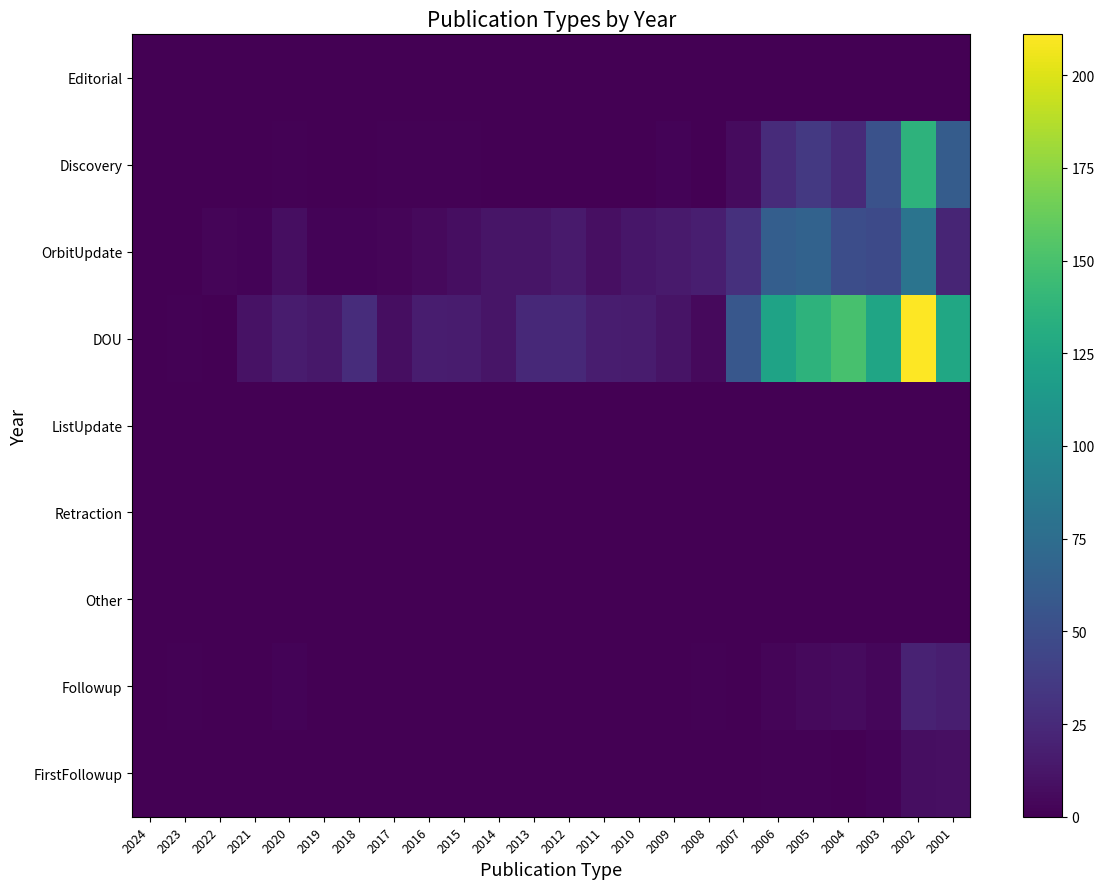

What is the difference between the highest and lowest values at 2011?

17